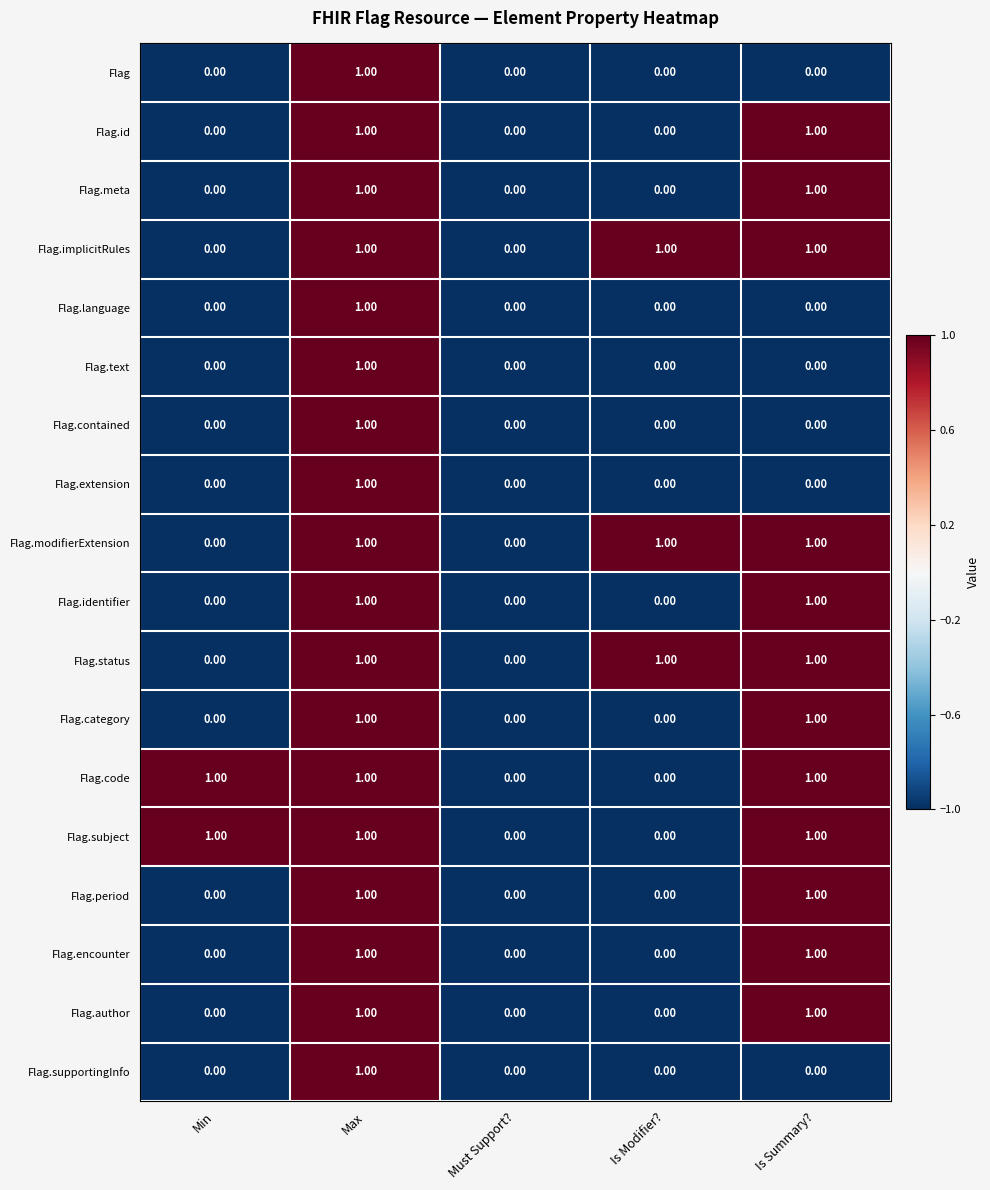

What is the sum of all Flag.subject values?

3